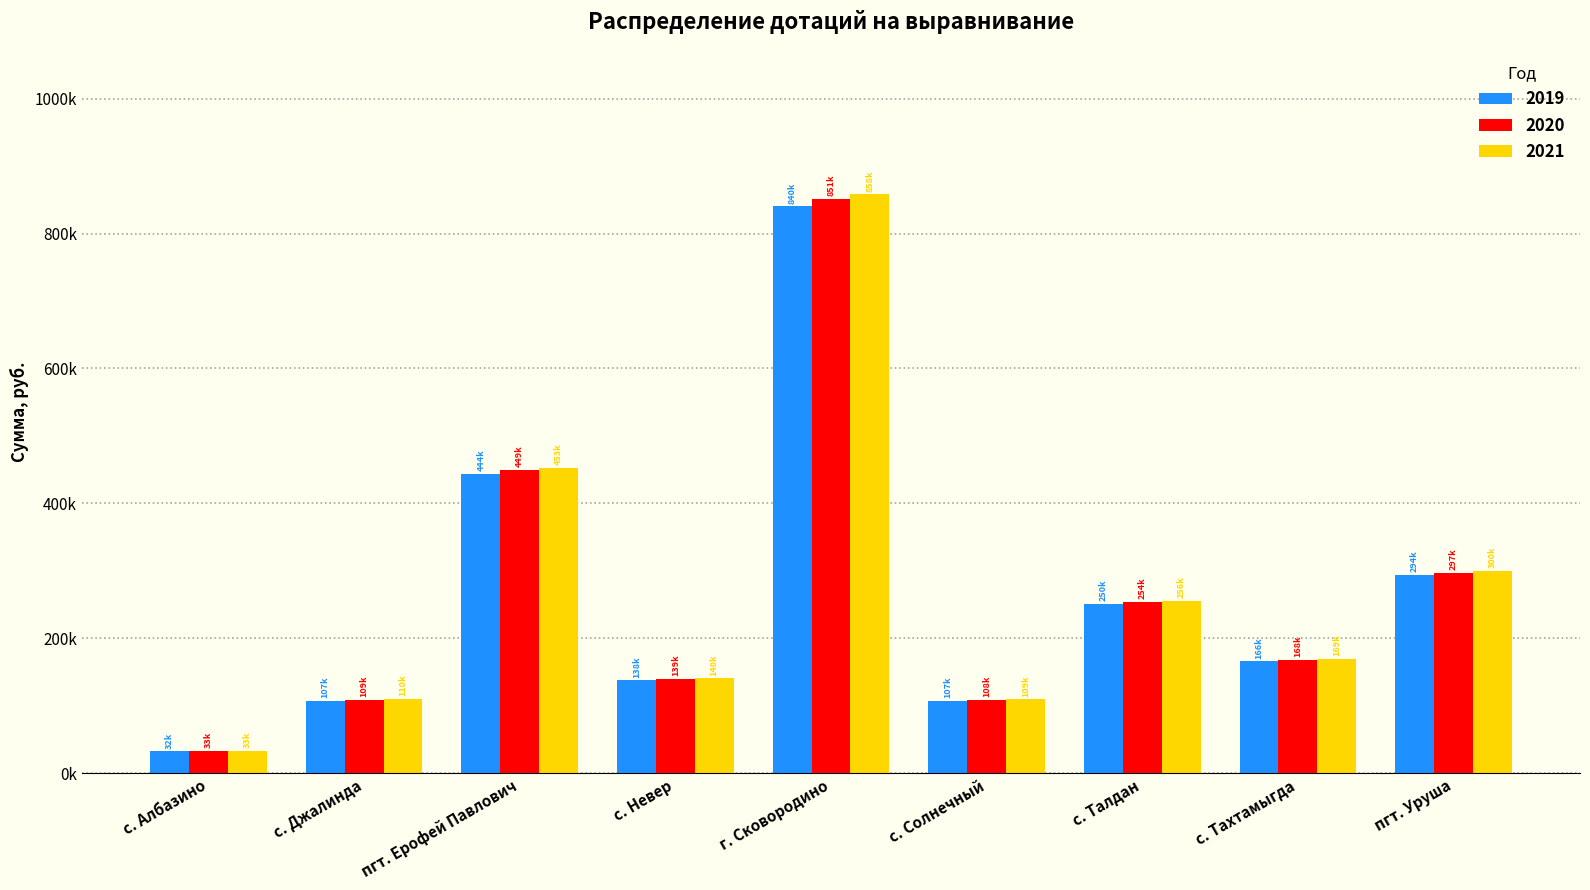

What are all the series names shown in the legend?

2019, 2020, 2021